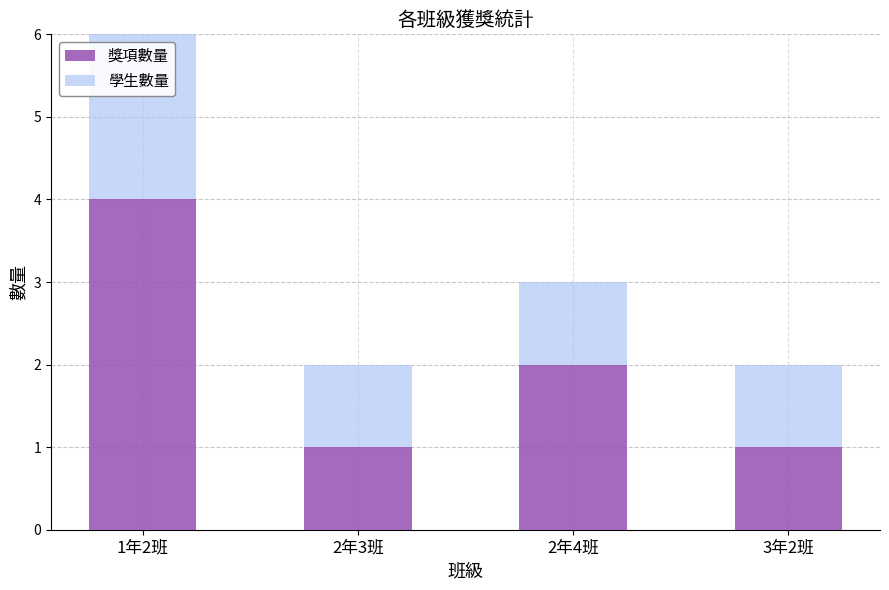

What are all the series names shown in the legend?

獎項數量, 學生數量